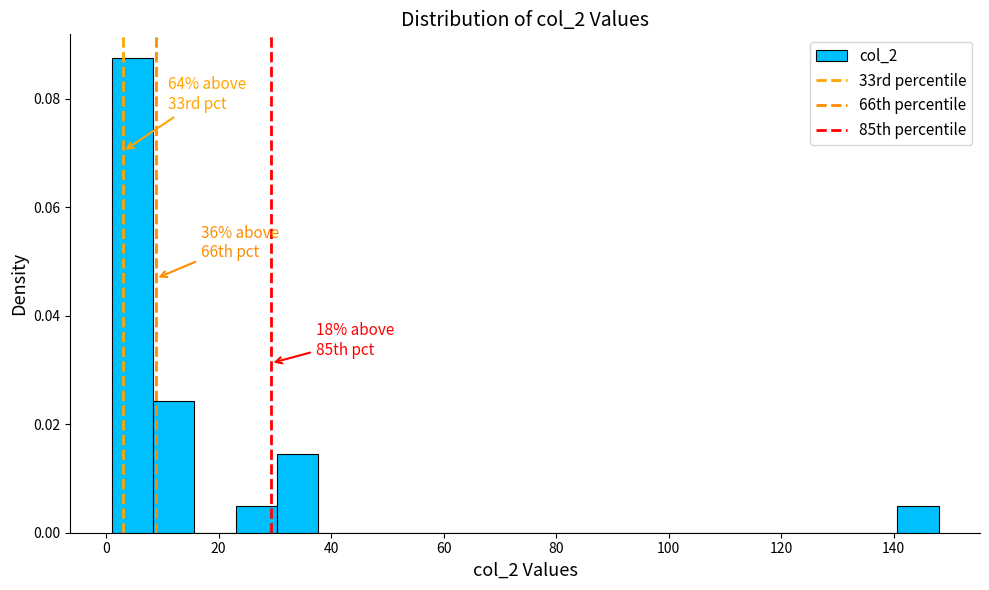

Around what value on the x-axis is the tallest bar? Give the approximate position of its centre, as read against the axis.

4